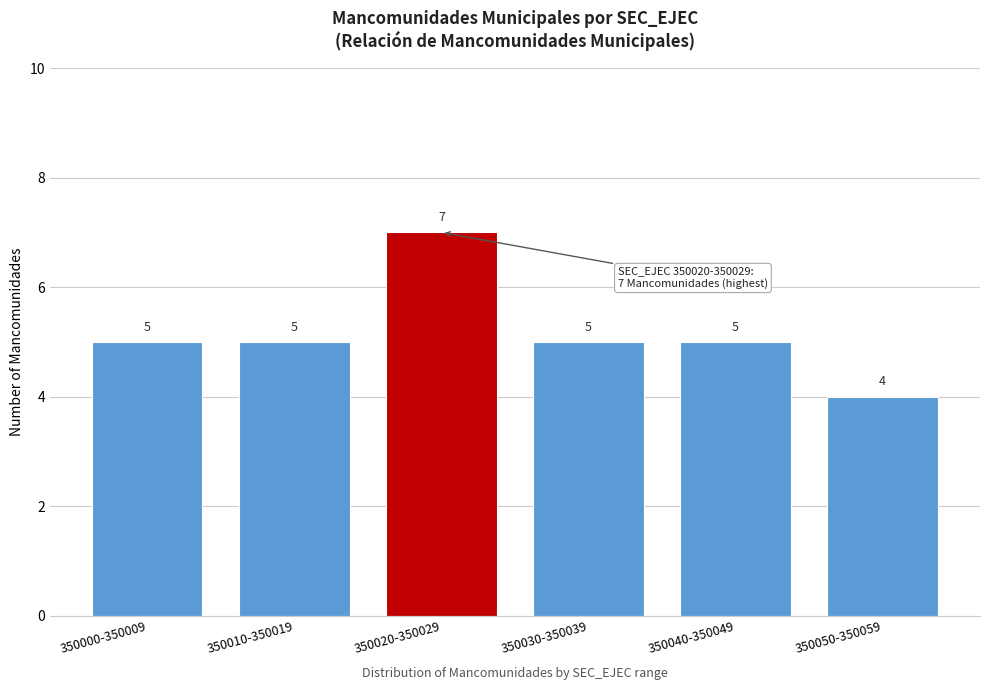

Reading left to right, transcribe all the data shown in this chart.

5	5	7	5	5	4